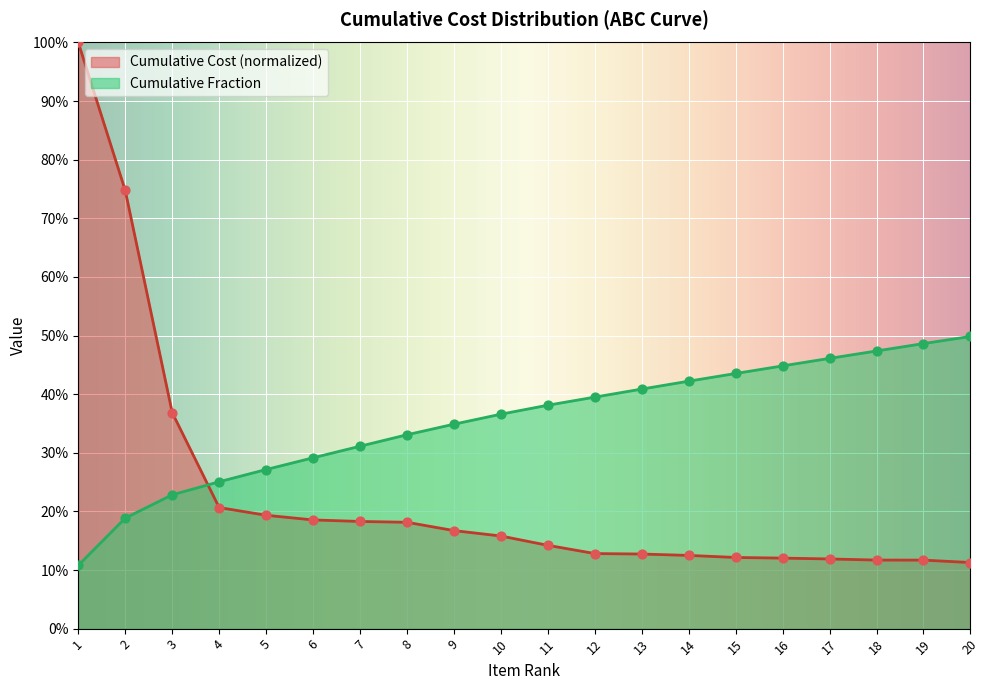

Is the value of Cumulative Fraction at 20 greater than the value of Cumulative Cost at 18?

Yes